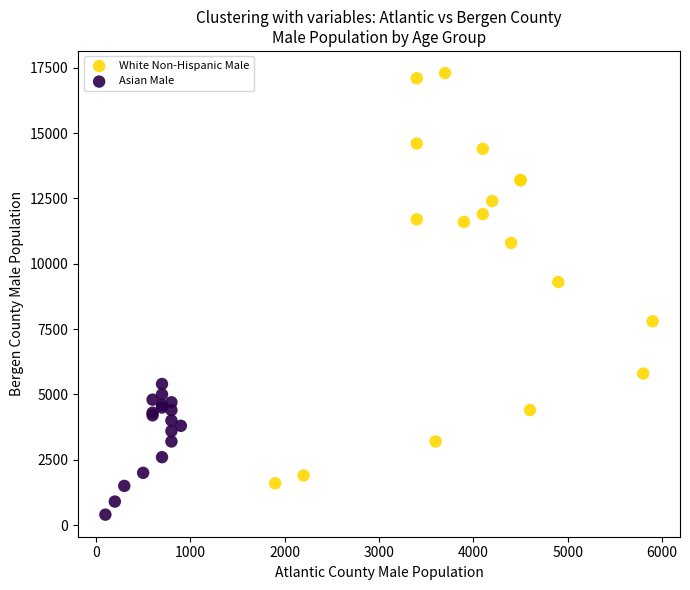

Which series reaches the maximum Y coordinate?

White Non-Hispanic Male